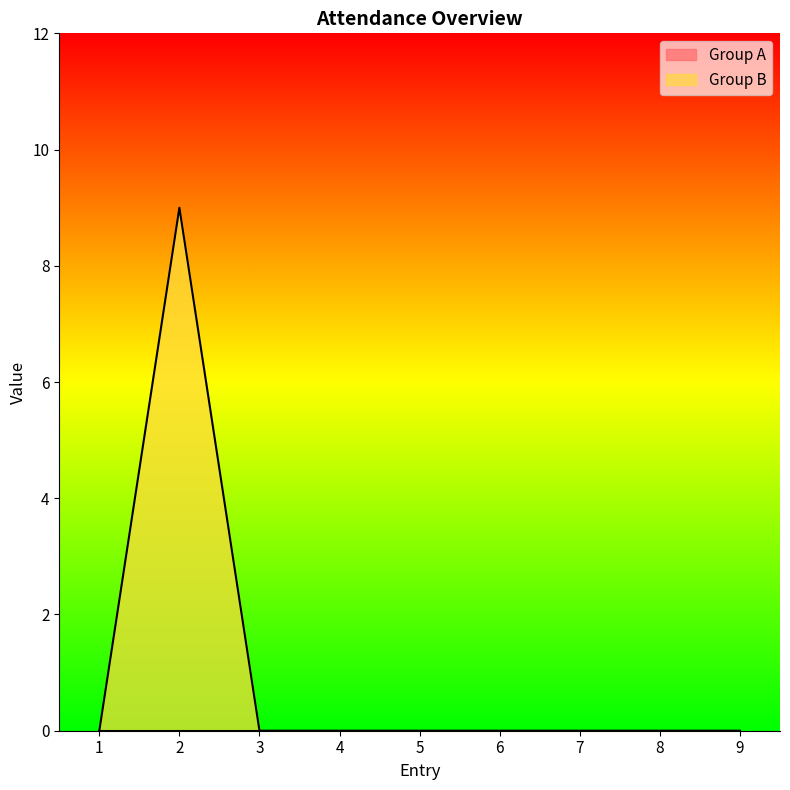

Rank the categories by value from highest to lowest.

2, 1, 3, 4, 5, 6, 7, 8, 9